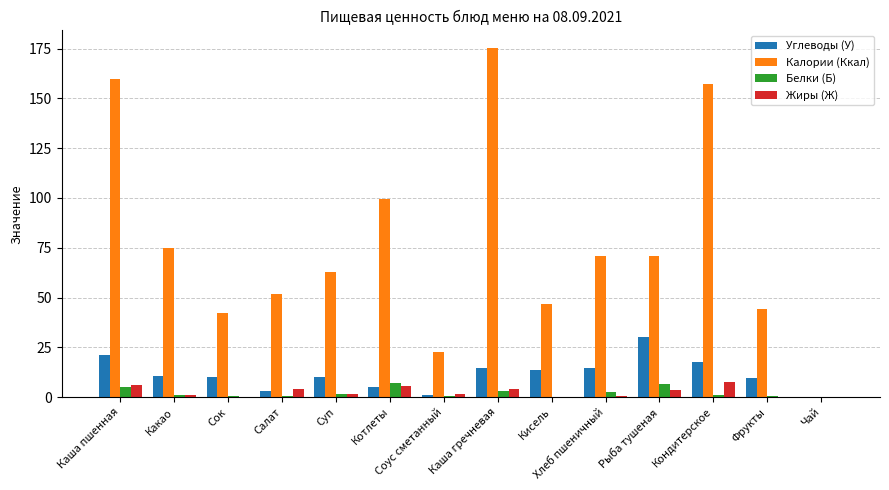

Which series has the largest total across all categories?

Калории (Ккал)